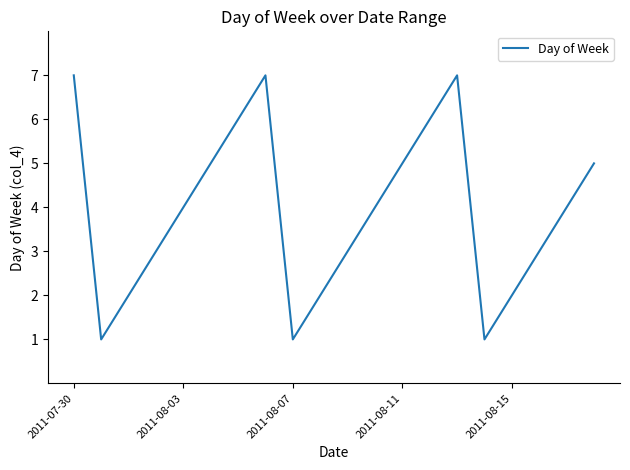

What is the maximum value shown in the chart?

7